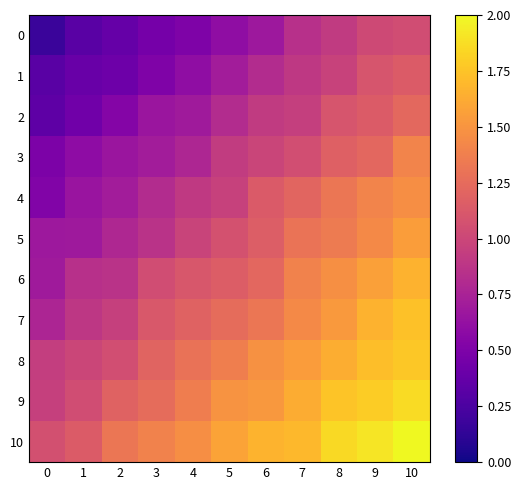

How many data points does each series have?

11